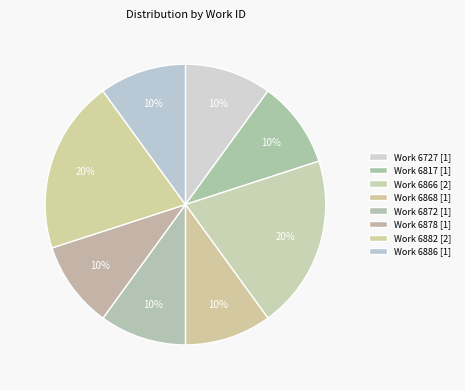

Count the number of slices in the pie.

8